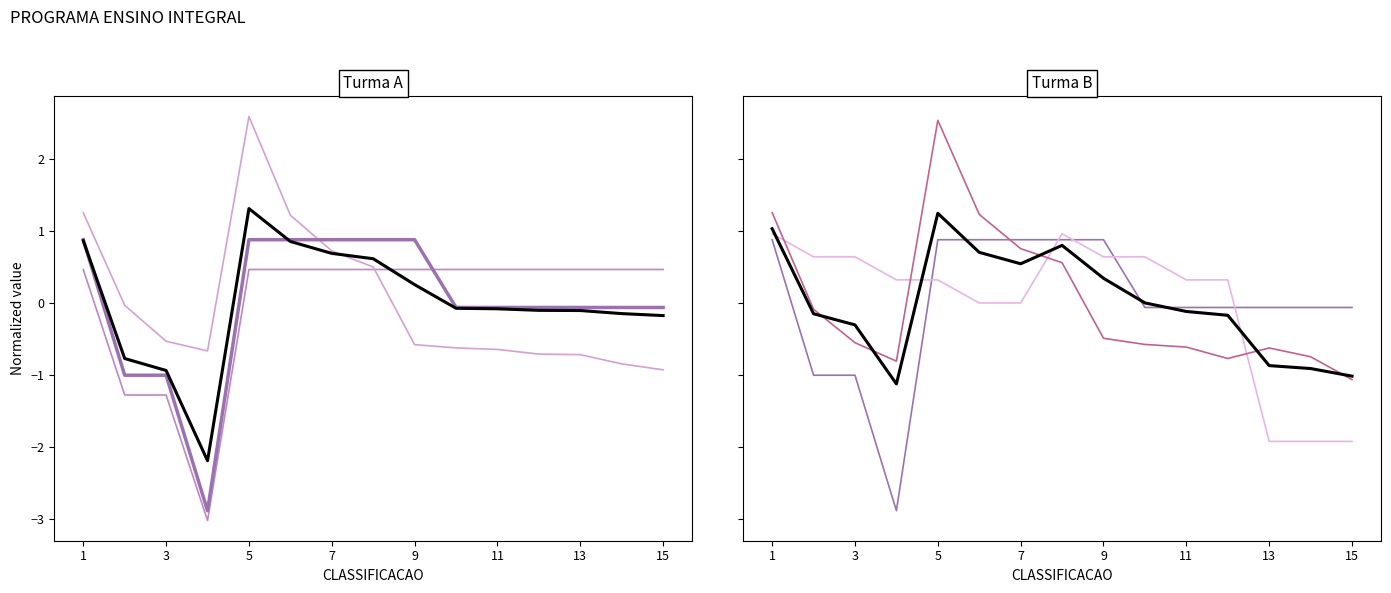

At how many categories does at least one series exceed 2?

1